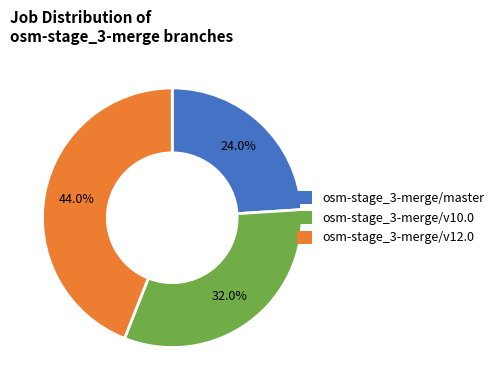

To the nearest percent, what percentage of the pie is osm-stage_3-merge/master?

24%